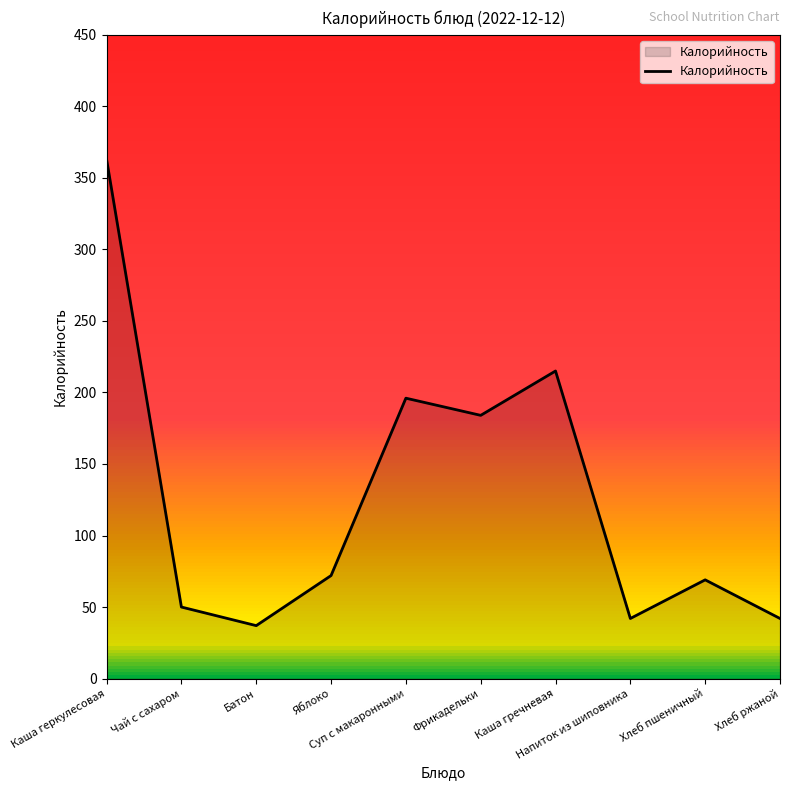

What value does the data have at Хлеб пшеничный?

69